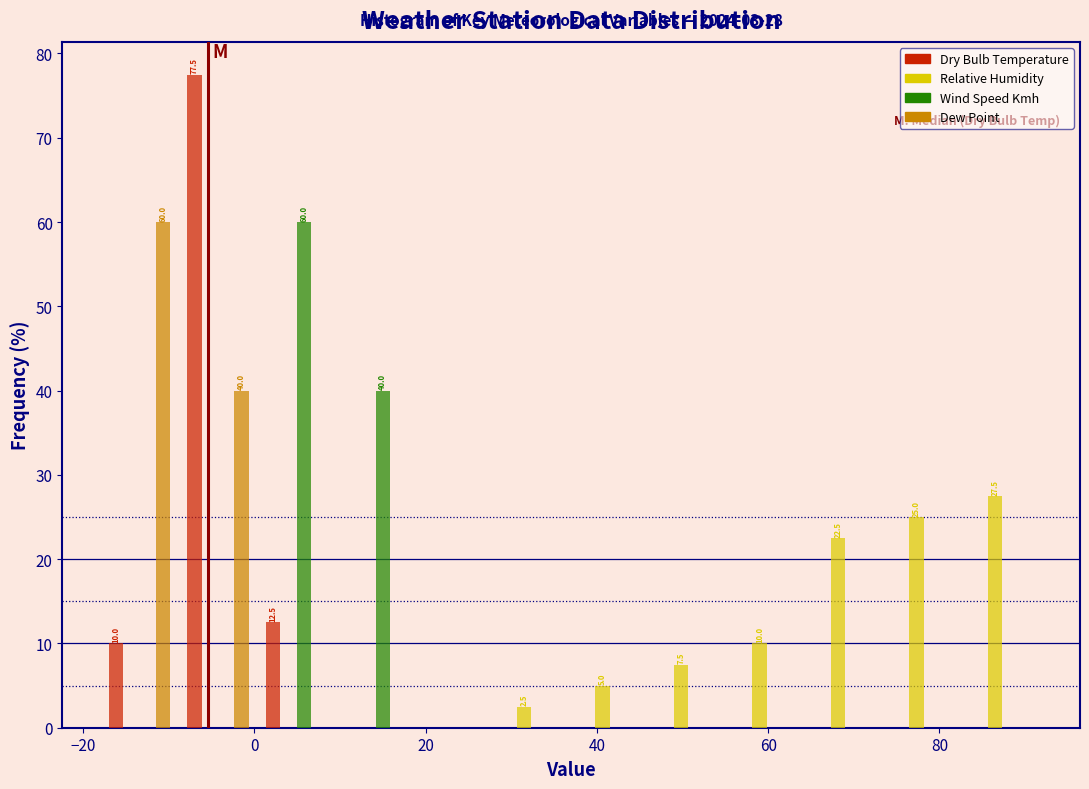

In the Relative Humidity series, which range on the x-axis has the tallest bar?

82 to 92